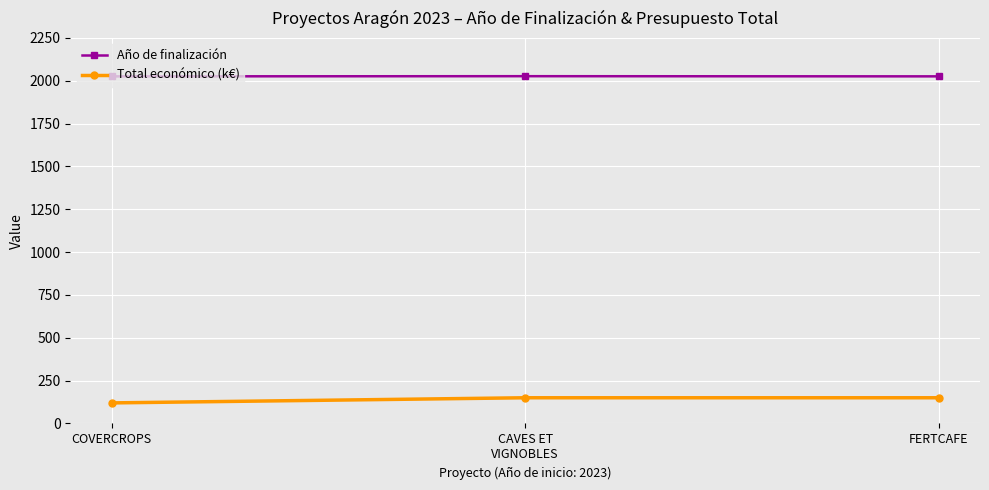

What is the maximum value for Total económico (k€)?

150